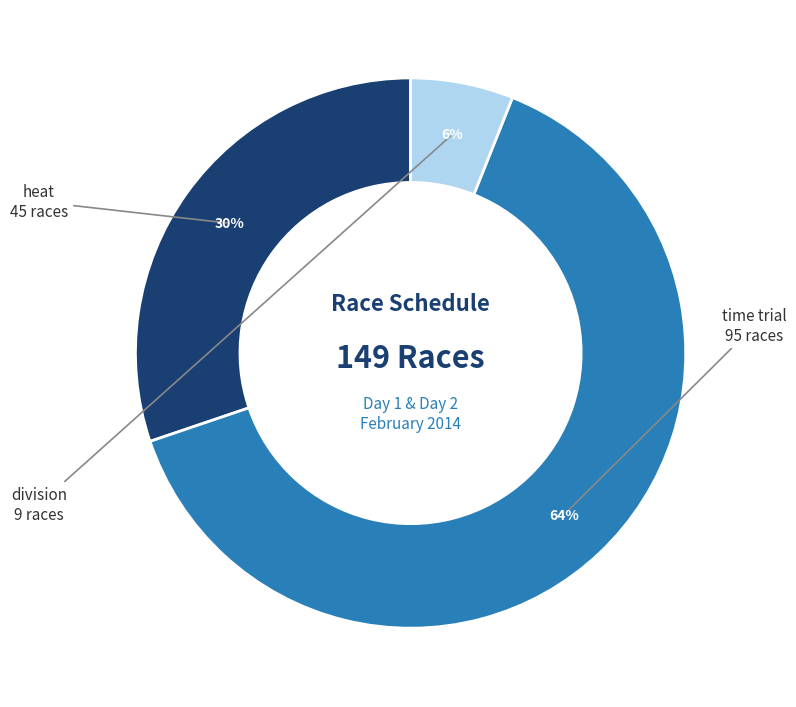

Which has a higher value, heat or time trial?

time trial